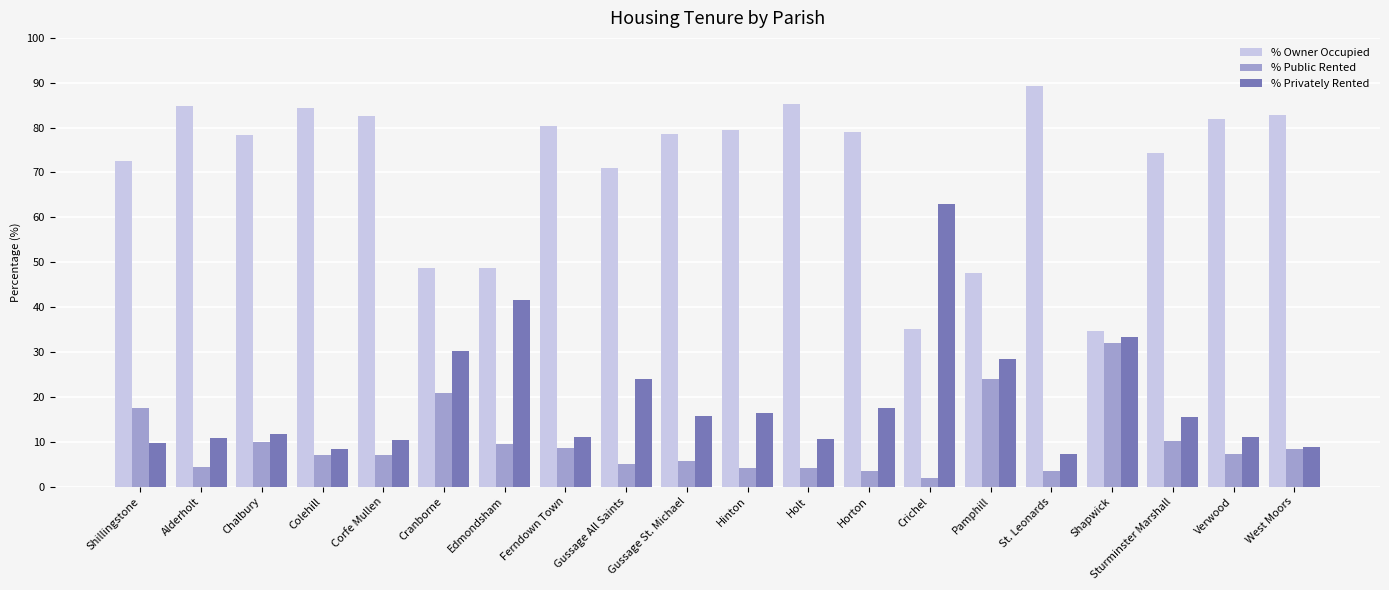

Which category has the highest value in the % Public Rented series?

Shapwick